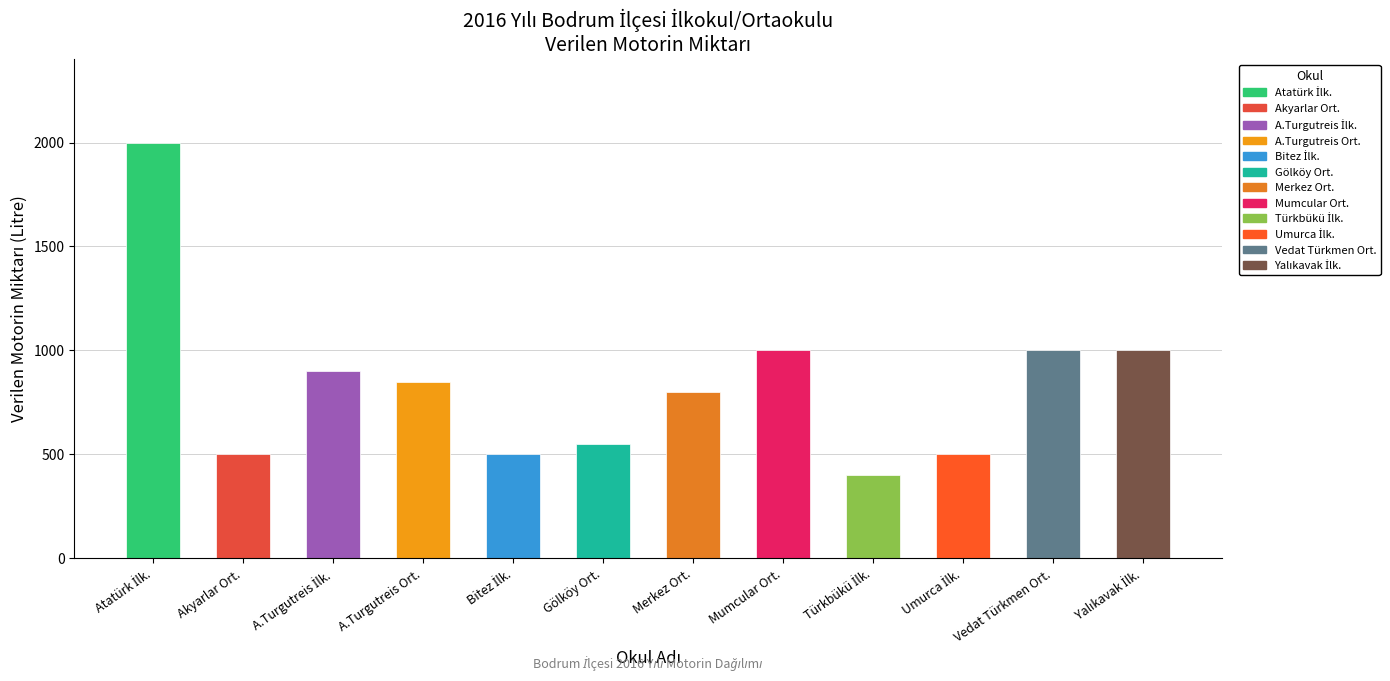

What is the maximum value shown in the chart?

2000